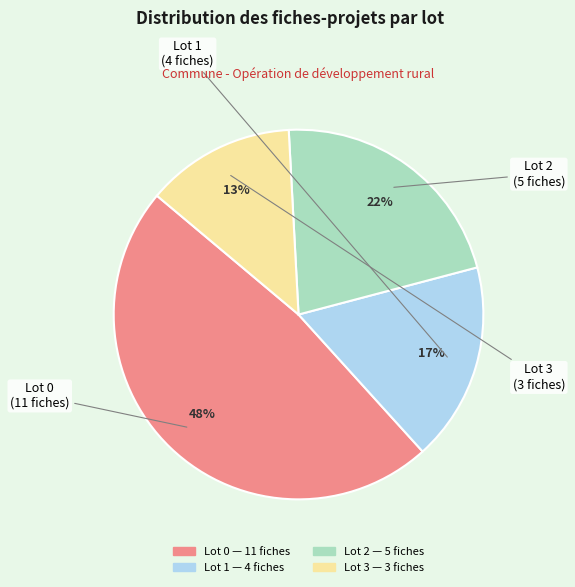

Which category has the smallest portion of the pie?

Lot 3